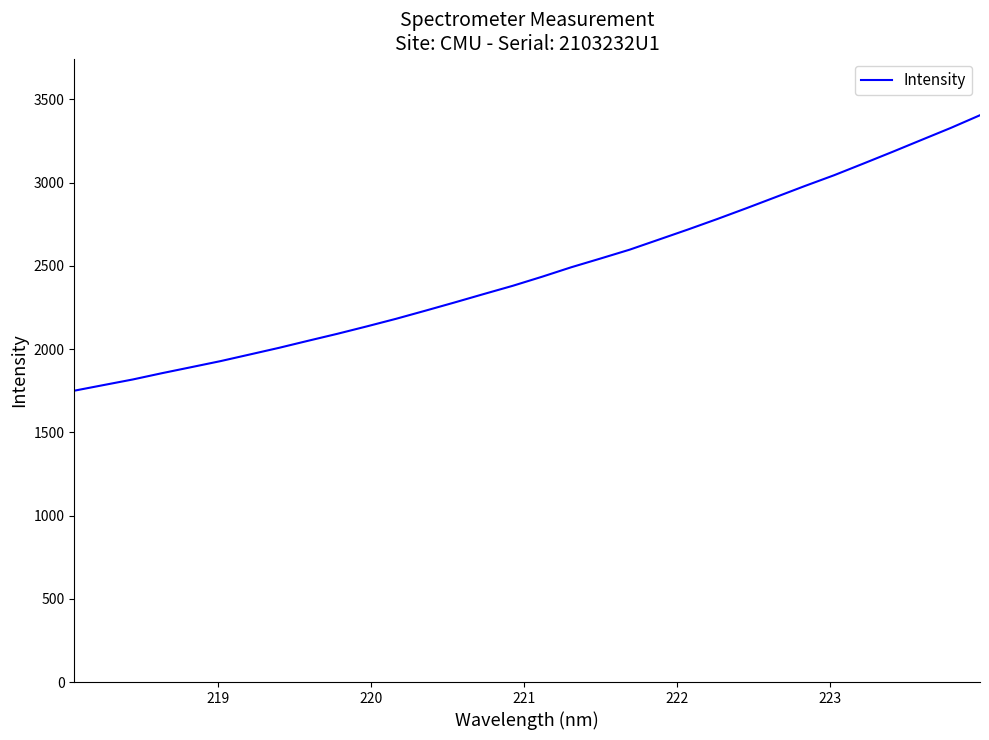

What is the difference between the maximum and minimum values?

1654.8